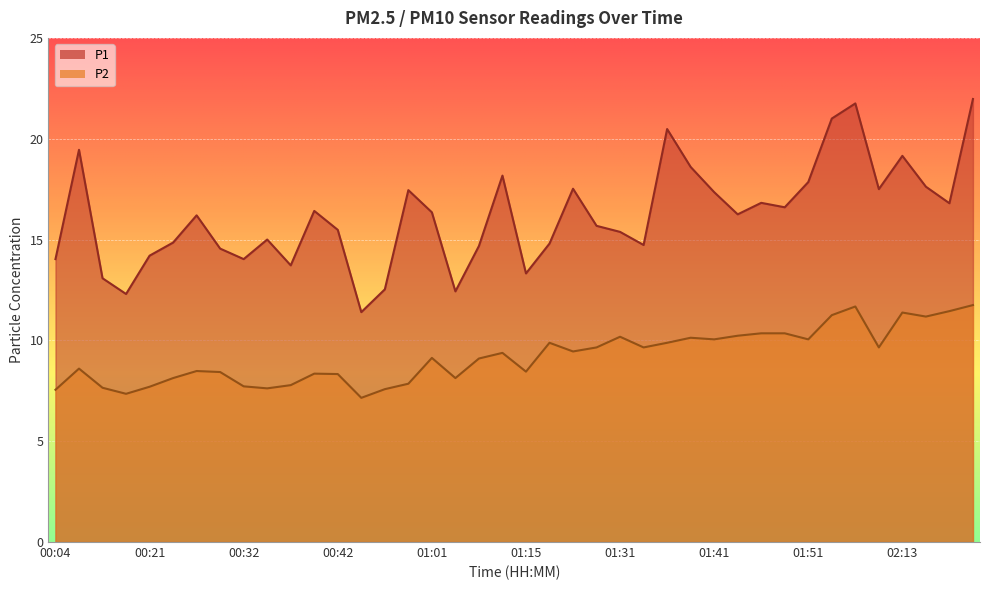

What is the greatest value displayed?

22.0